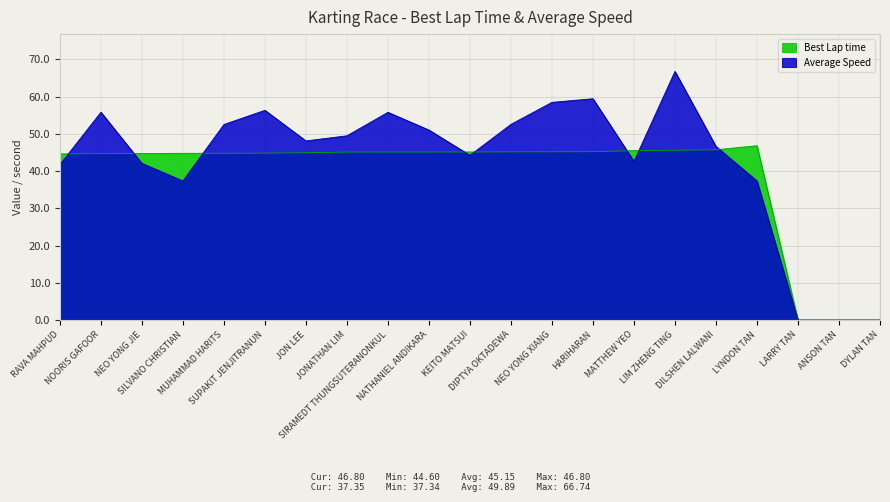

Does the chart have visible grid lines?

Yes